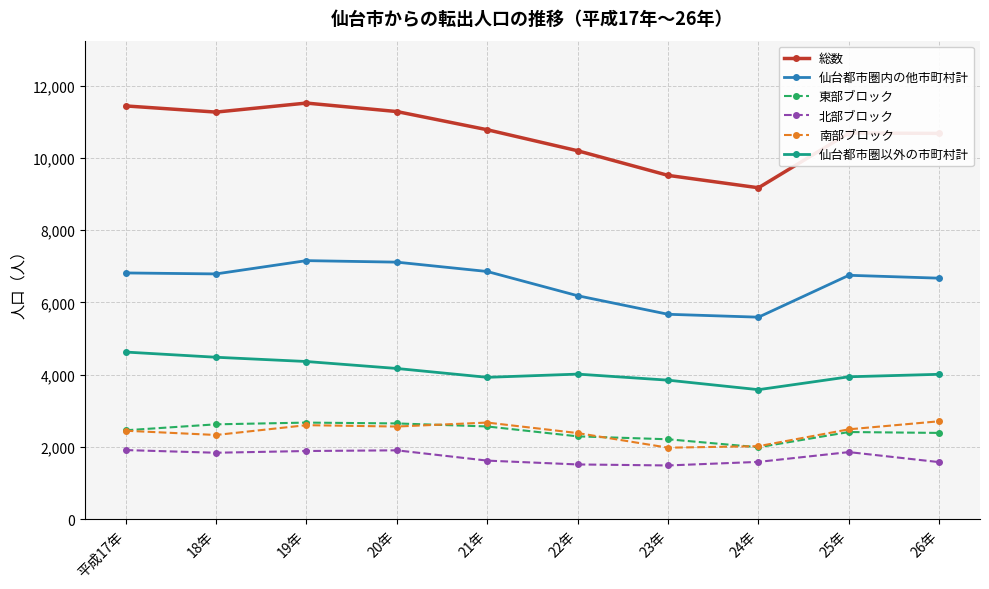

Is it true that 北部ブロック equals 1577 at 26年?

True